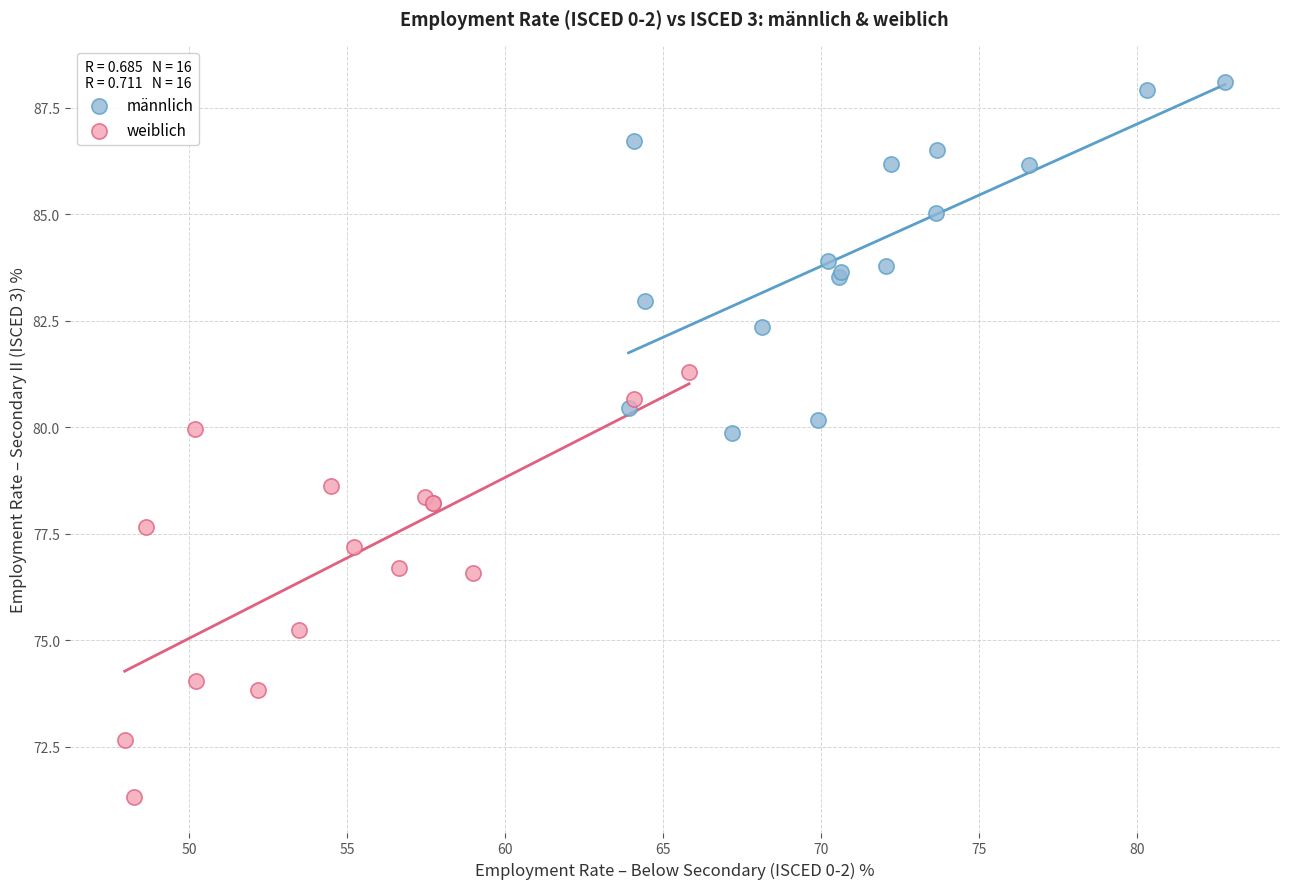

Which series contains the lowest Y value?

weiblich